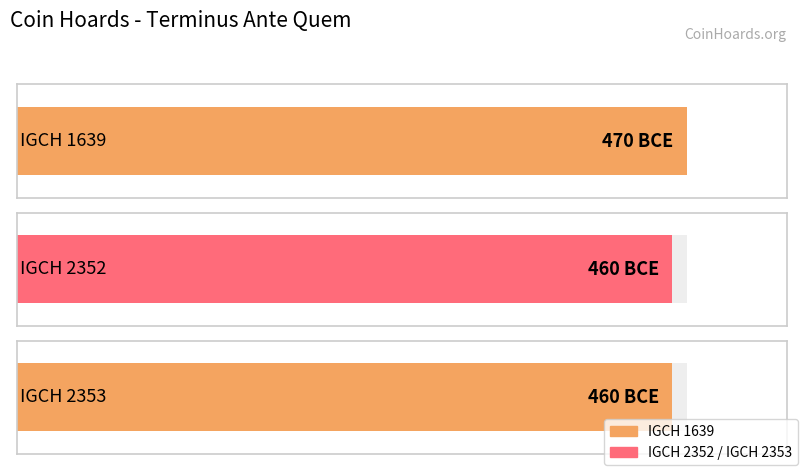

Read the value at IGCH 2353, to the nearest 10.

-460